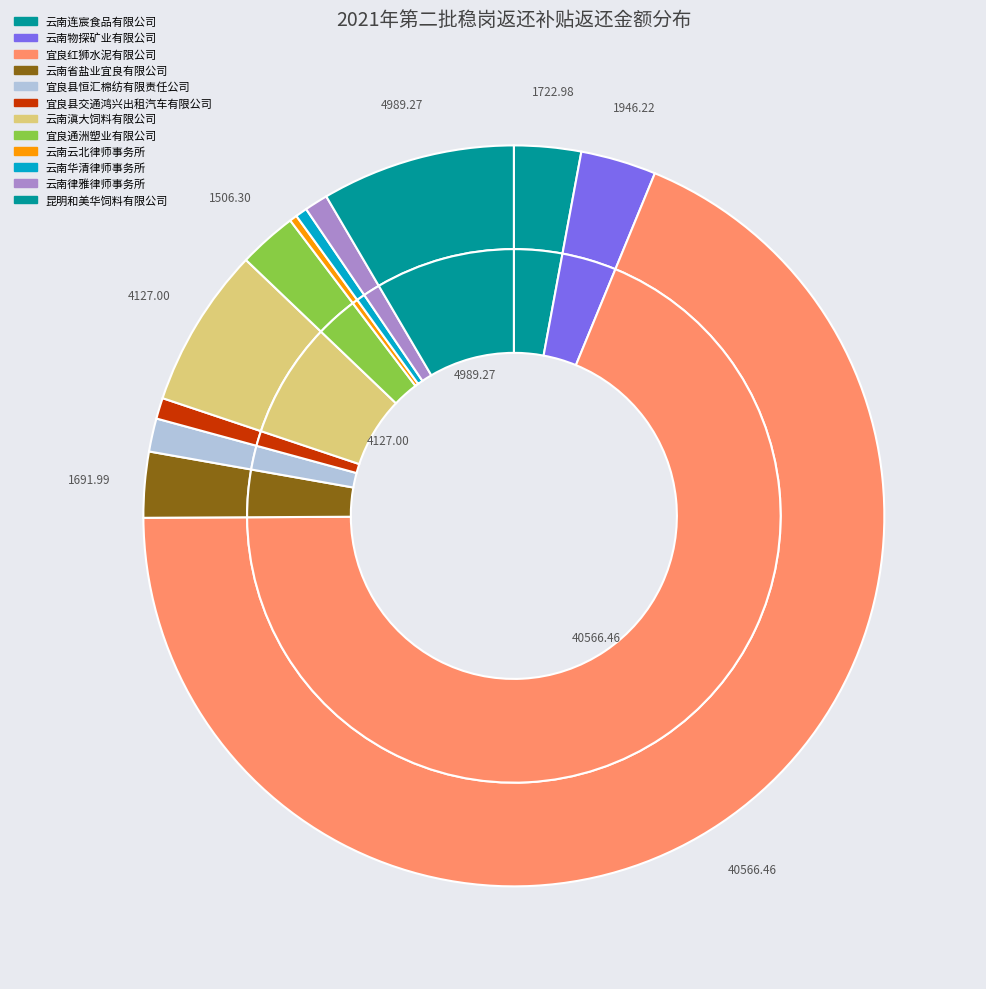

What portion of the pie excludes 云南律雅律师事务所?

99.0%